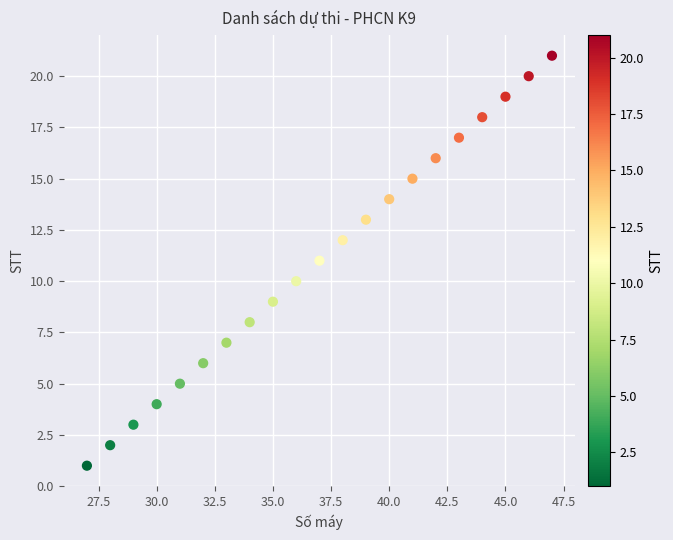

What is the range of Y values (max minus min)?

20